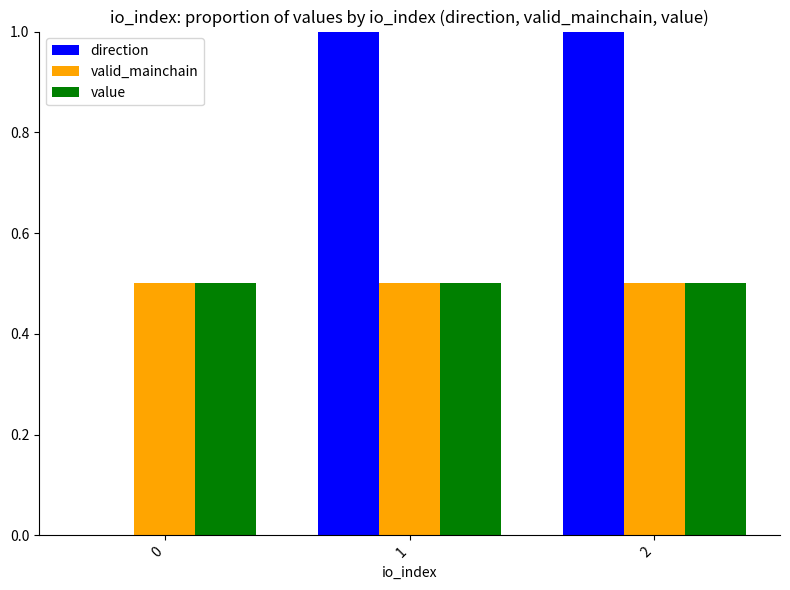

How many series are shown in this chart?

3